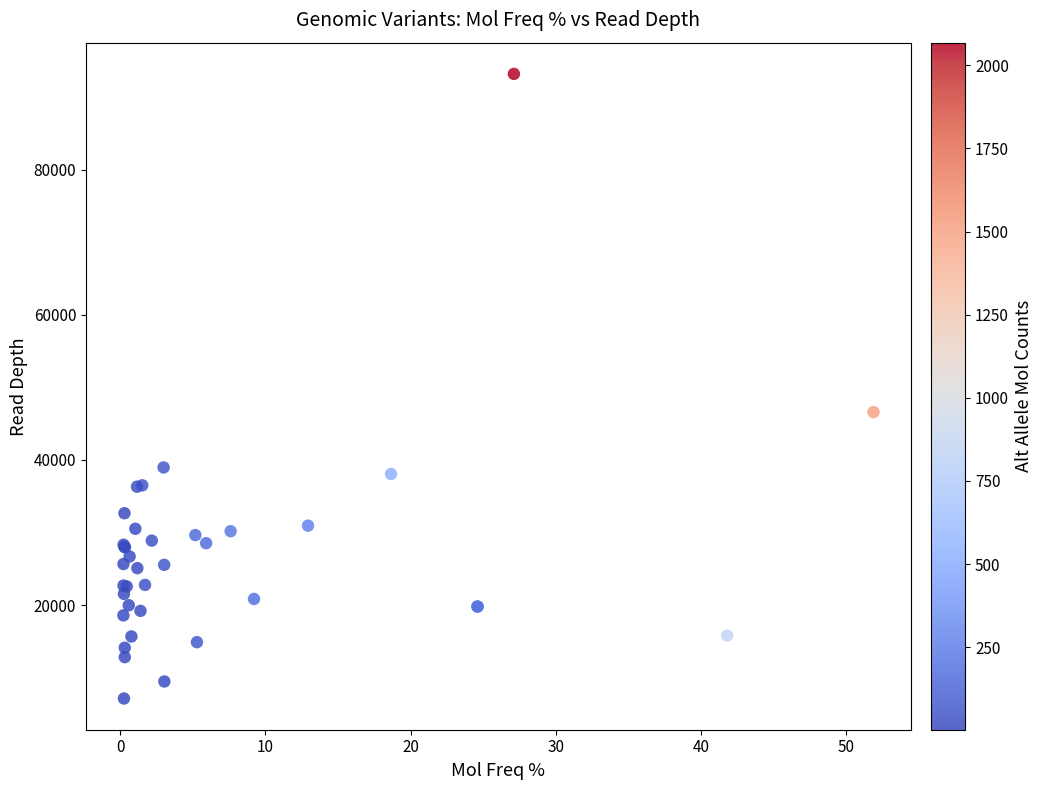

What Y value in the scatter plot is closest to 50170?

46594